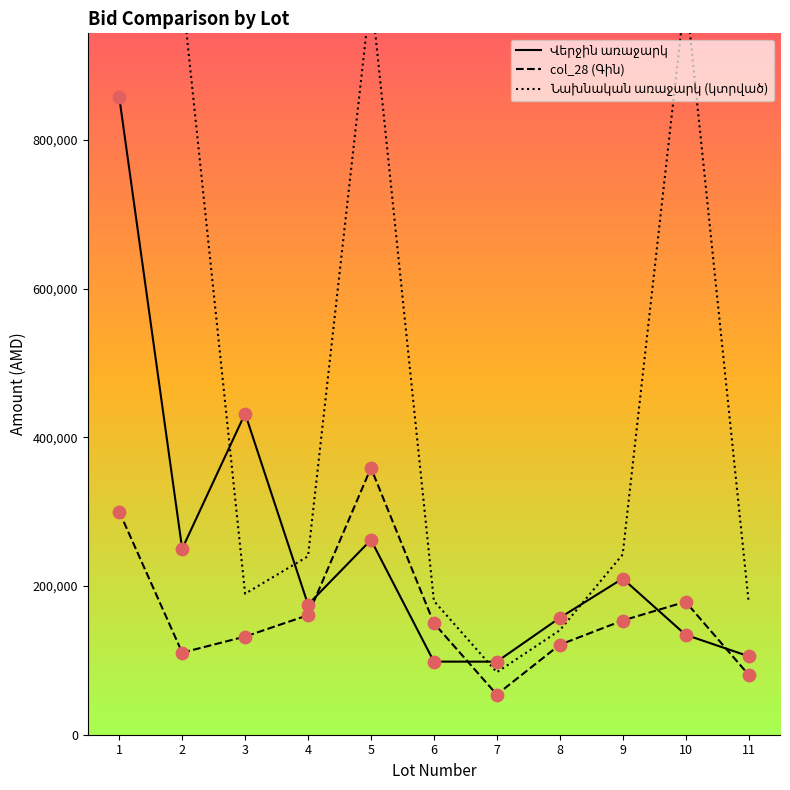

Which series contains the lowest Y value?

col_28 (Գին)